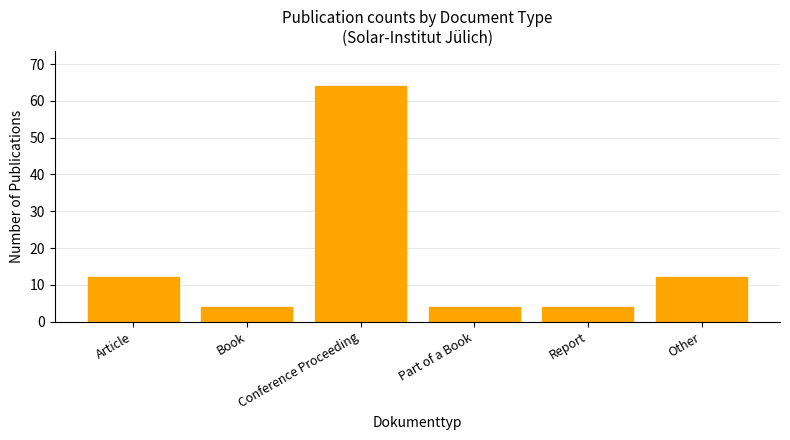

Read the value at Conference Proceeding, to the nearest 10.

60